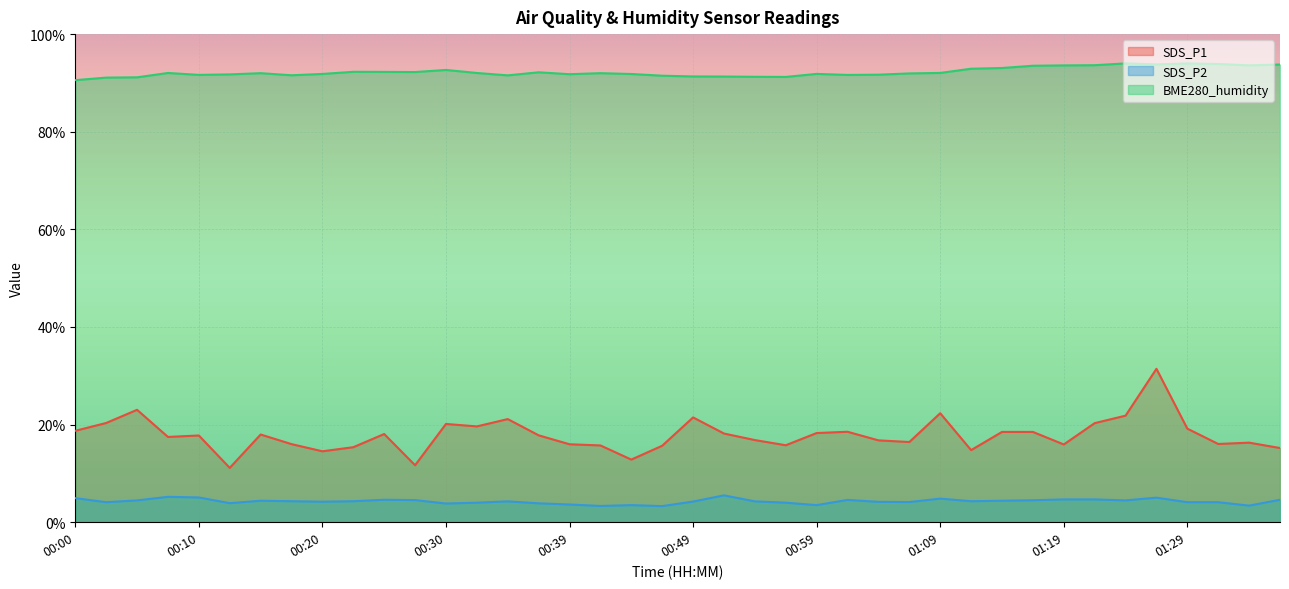

Reading left to right, transcribe all the data shown in this chart.

SDS_P1: 18.7	20.3	23.0	17.5	17.8	11.1	18.0	16.0	14.5	15.4	18.1	11.7	20.1	19.6	21.1	17.8	16.0	15.7	12.8	15.7	21.5	18.2	16.8	15.8	18.3	18.5	16.8	16.4	22.3	14.8	18.5	18.5	15.9	20.3	21.8	31.4	19.2	16.0	16.3	15.2
SDS_P2: 4.9	4.1	4.5	5.2	5.1	3.9	4.4	4.3	4.2	4.3	4.6	4.5	3.8	4.0	4.3	3.9	3.6	3.3	3.5	3.3	4.2	5.5	4.3	4.0	3.5	4.6	4.2	4.1	4.8	4.3	4.4	4.5	4.7	4.7	4.5	5.0	4.1	4.1	3.4	4.6
BME280_humidity: 90.6	91.1	91.2	92.0	91.7	91.8	92.0	91.6	91.8	92.3	92.3	92.2	92.7	92.0	91.5	92.2	91.8	92.0	91.8	91.5	91.3	91.3	91.3	91.2	91.8	91.6	91.7	92.0	92.0	92.9	93.1	93.5	93.6	93.6	94.0	93.8	94.0	93.9	93.6	93.8